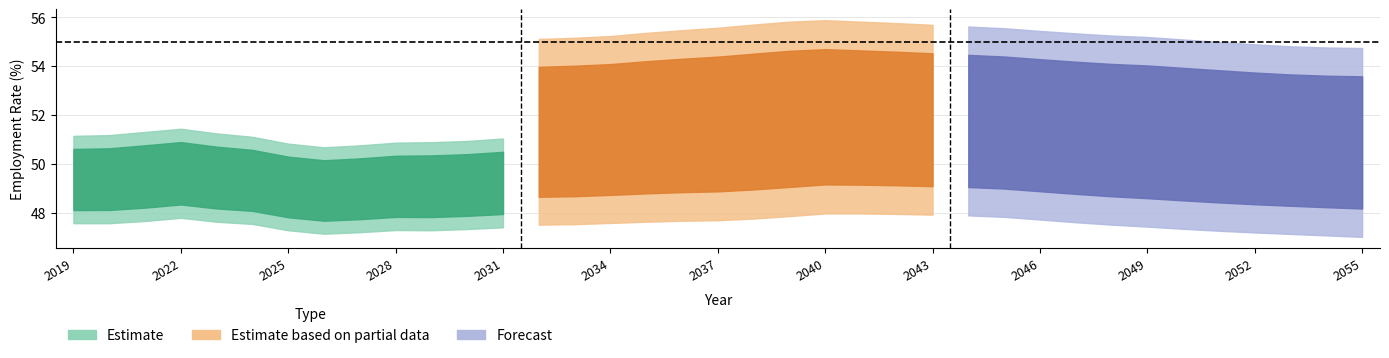

True or false: F15_54 and H15_54 intersect in this chart.

False